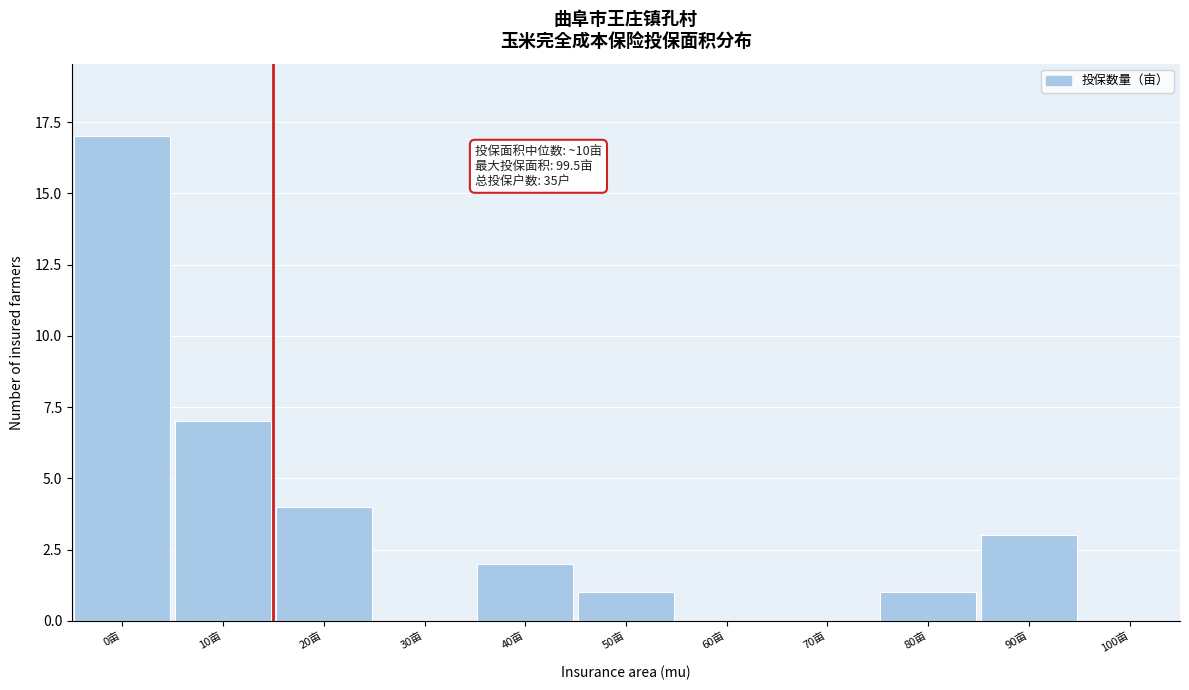

Reading left to right, list all the values displayed in this chart.

0亩=17	10亩=7	20亩=4	30亩=0	40亩=2	50亩=1	60亩=0	70亩=0	80亩=1	90亩=3	100亩=0